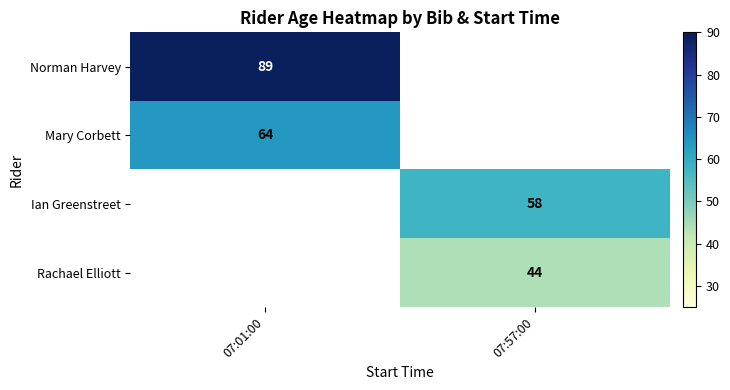

True or false: Rachael Elliott has a value of 44 at 07:57:00.

True